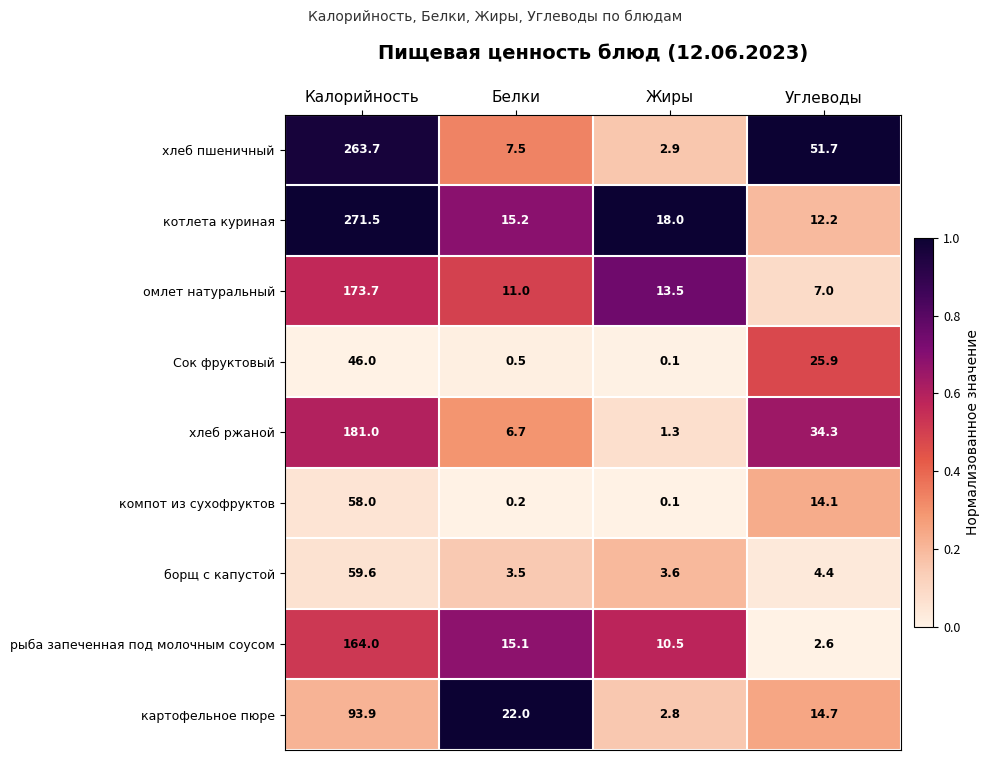

Which category has the lowest value across all series?

Жиры